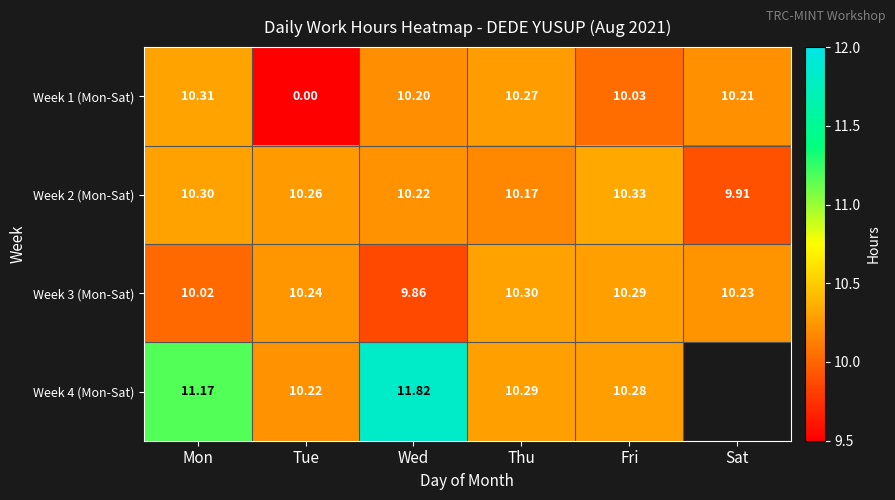

The Week 2 (Mon-Sat) series shows 3.1 at Tue. True or false?

False